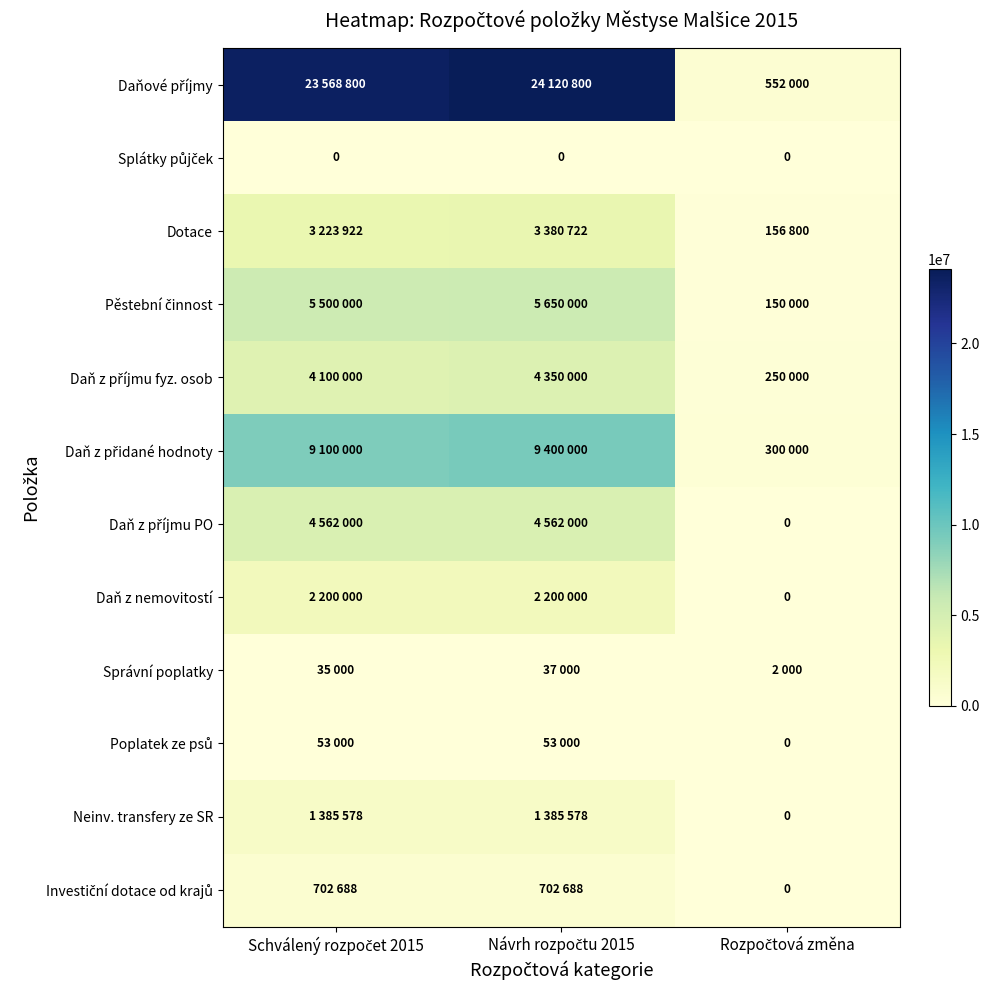

At how many categories does at least one series exceed 24058387?

1